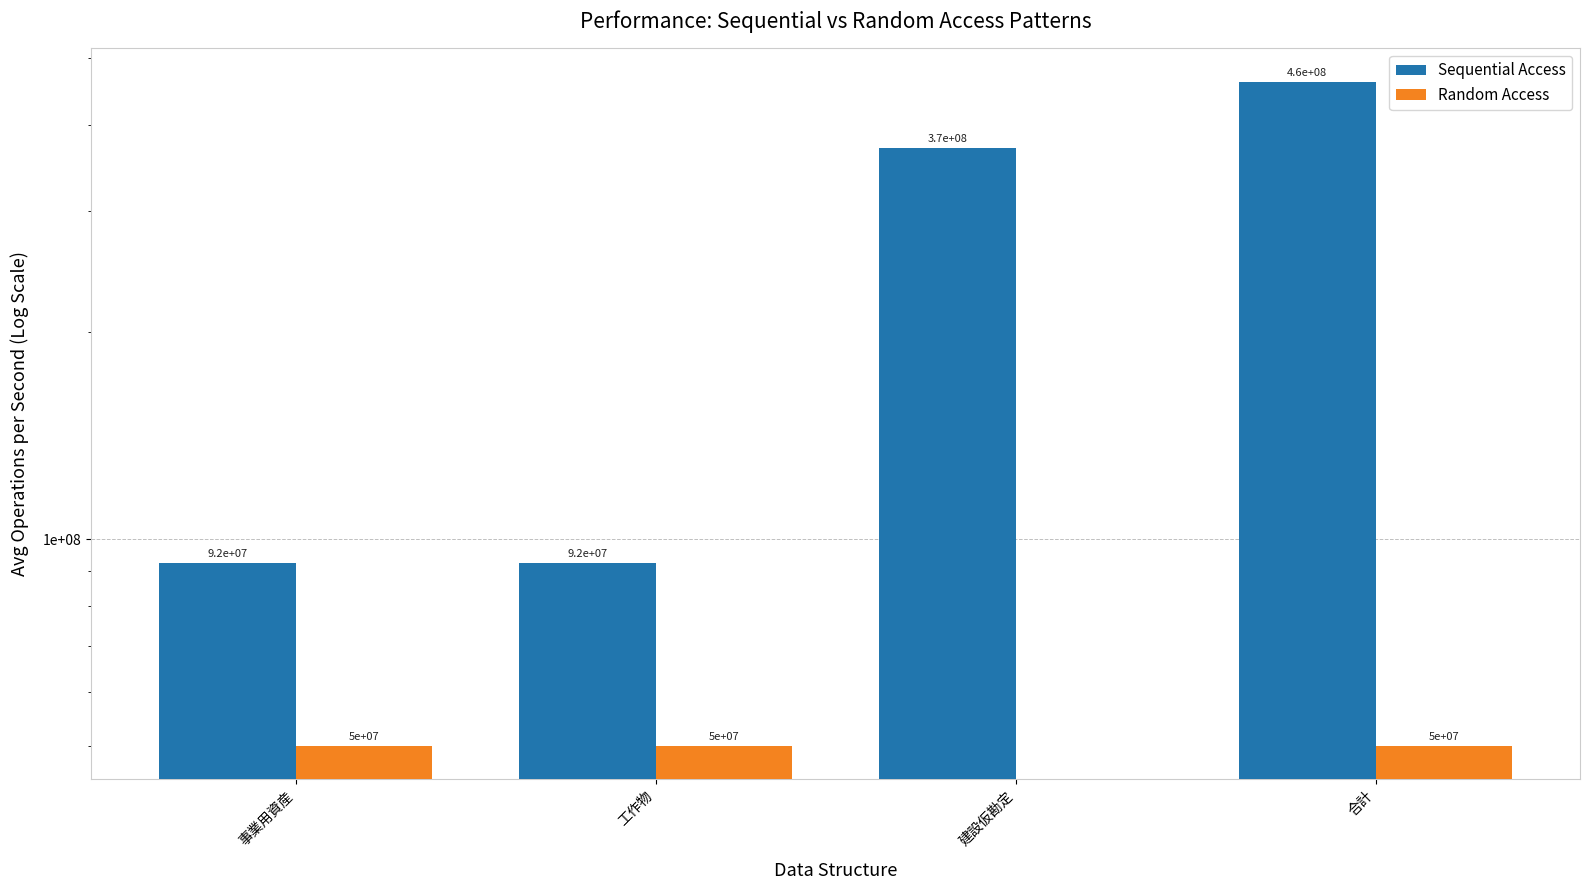

How many values in the Sequential Access series exceed 369958800?

1